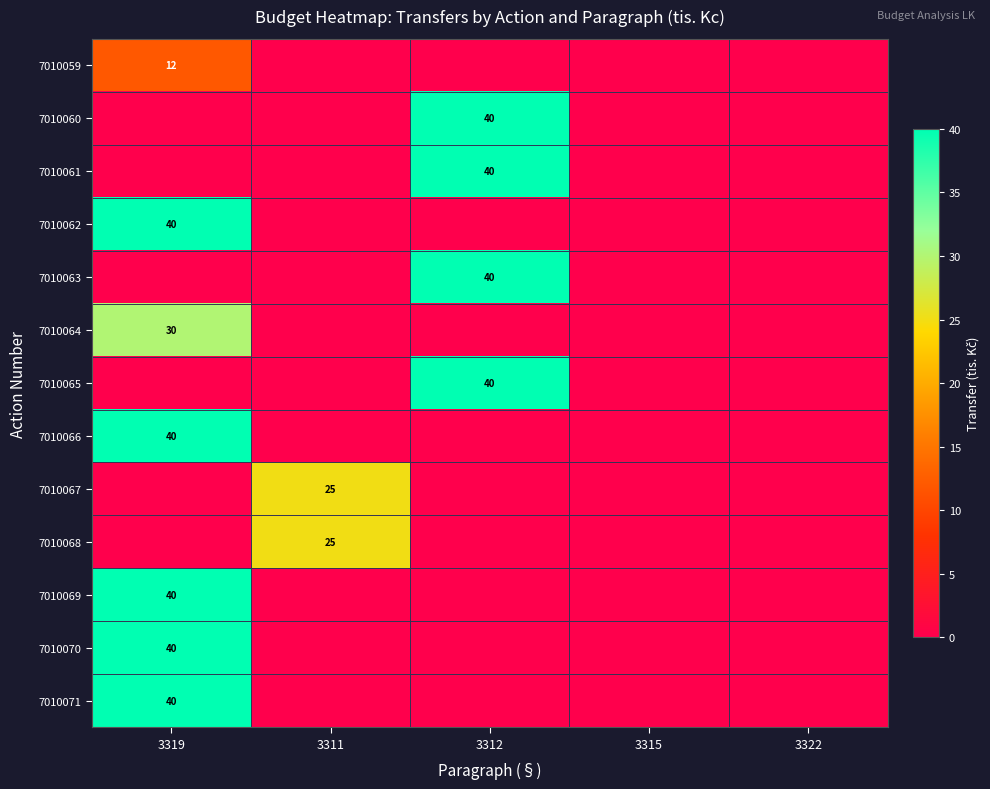

The 7010069 series shows 59 at 3319. True or false?

False